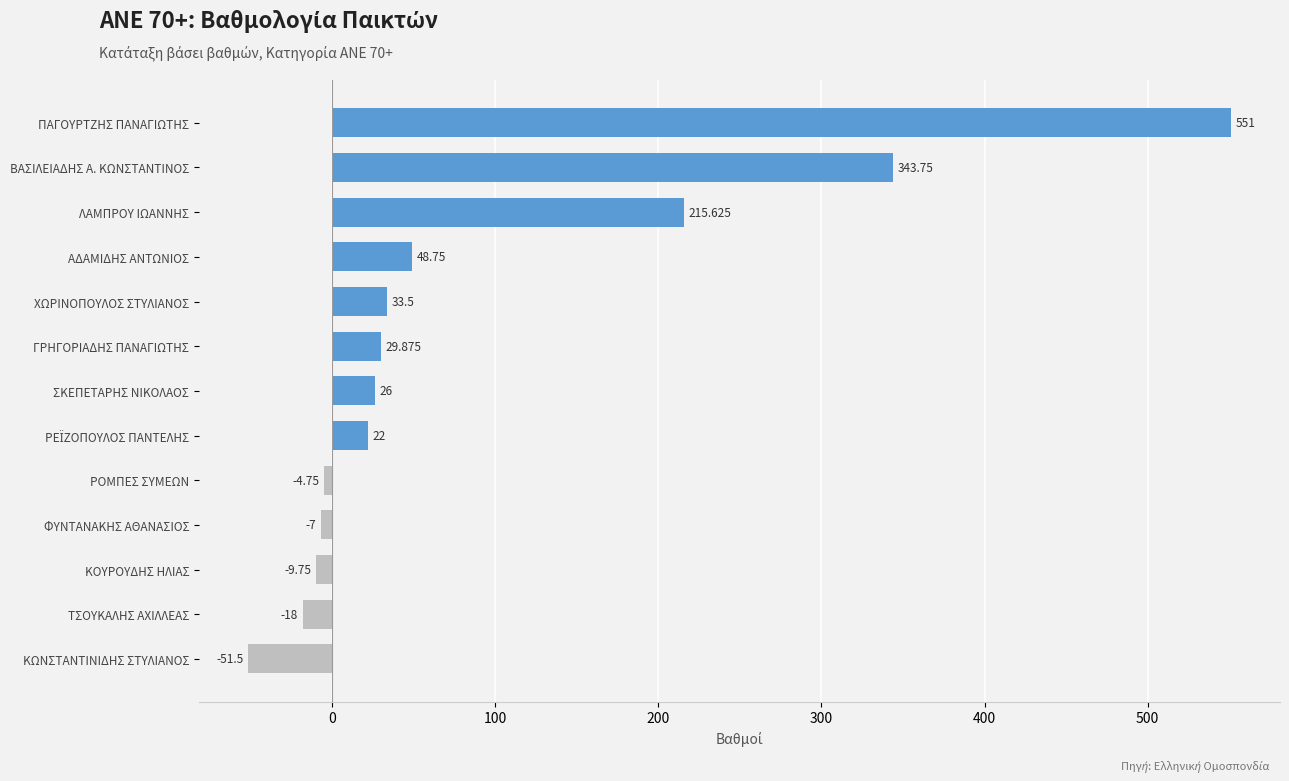

Which has a higher value, ΤΣΟΥΚΑΛΗΣ ΑΧΙΛΛΕΑΣ or ΣΚΕΠΕΤΑΡΗΣ ΝΙΚΟΛΑΟΣ?

ΣΚΕΠΕΤΑΡΗΣ ΝΙΚΟΛΑΟΣ